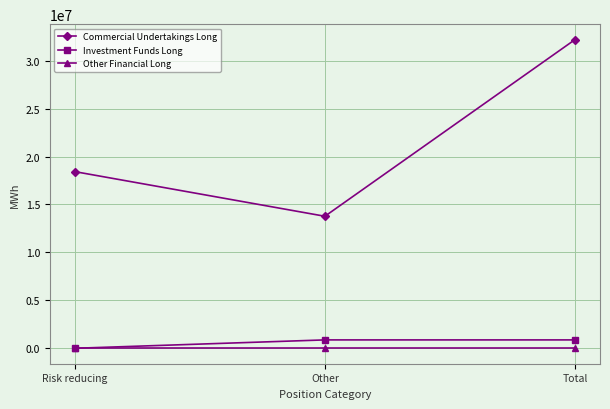

Which series has the widest spread of values?

Commercial Undertakings Long